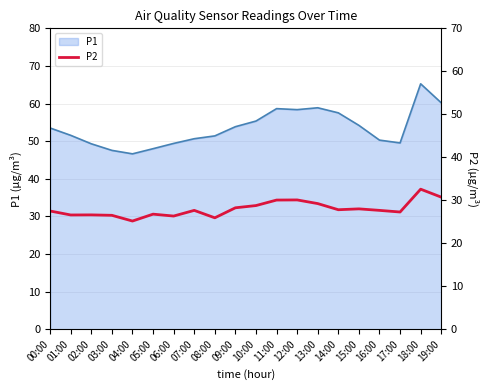

Reading left to right, transcribe all the data shown in this chart.

00:00=27.5	01:00=26.6	02:00=26.6	03:00=26.5	04:00=25.2	05:00=26.8	06:00=26.3	07:00=27.6	08:00=25.9	09:00=28.2	10:00=28.8	11:00=30.1	12:00=30.1	13:00=29.2	14:00=27.8	15:00=28.0	16:00=27.6	17:00=27.3	18:00=32.6	19:00=30.7